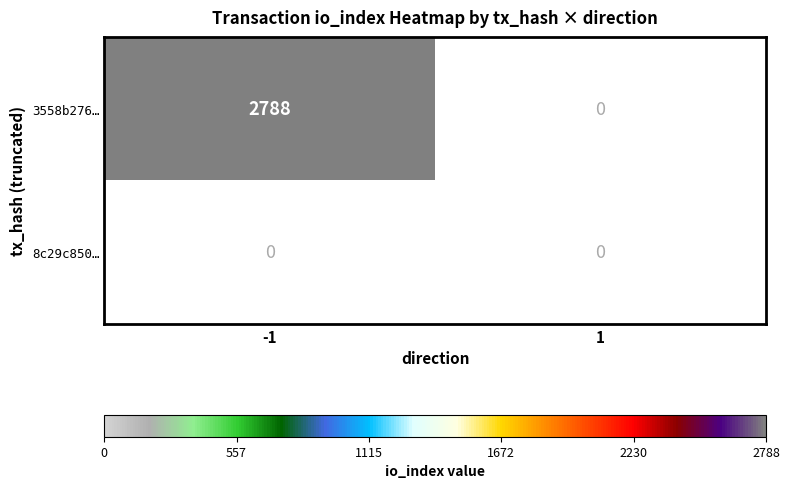

Which series changed the most between -1 and 1?

3558b276…